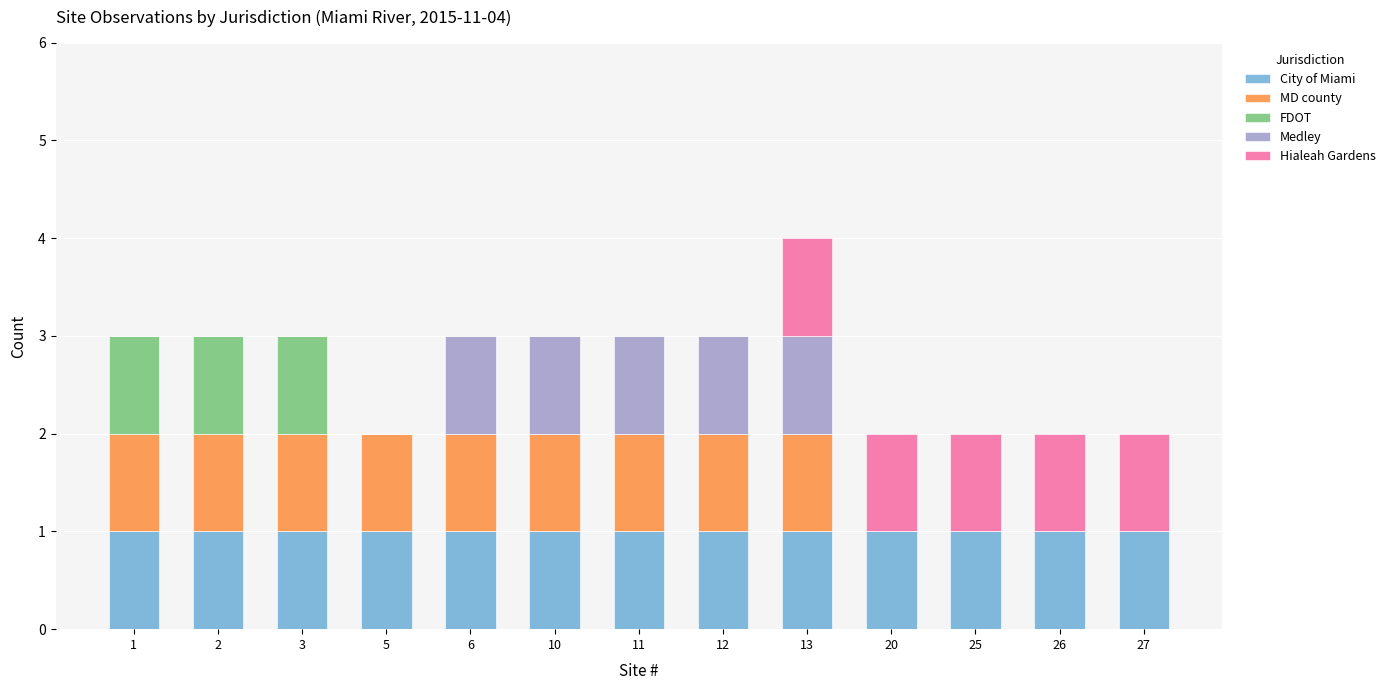

At which category is the sum across all series the highest?

13